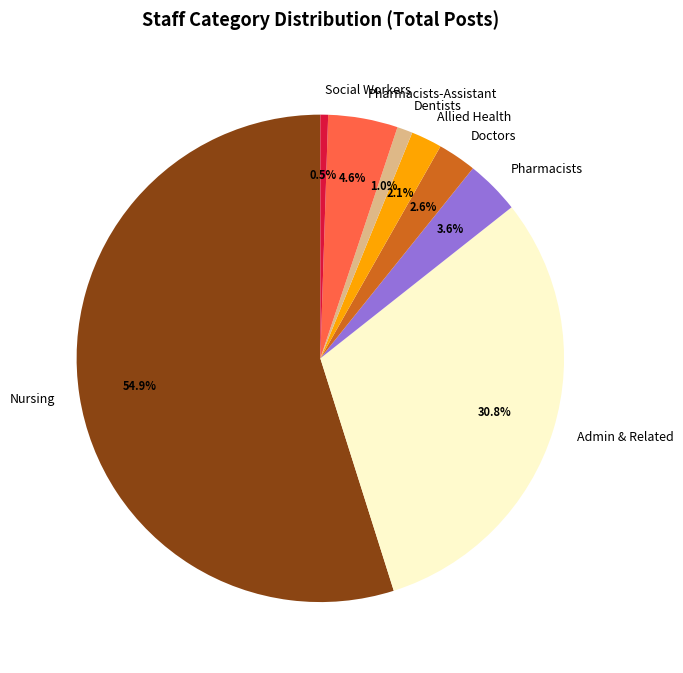

Count the number of slices in the pie.

8